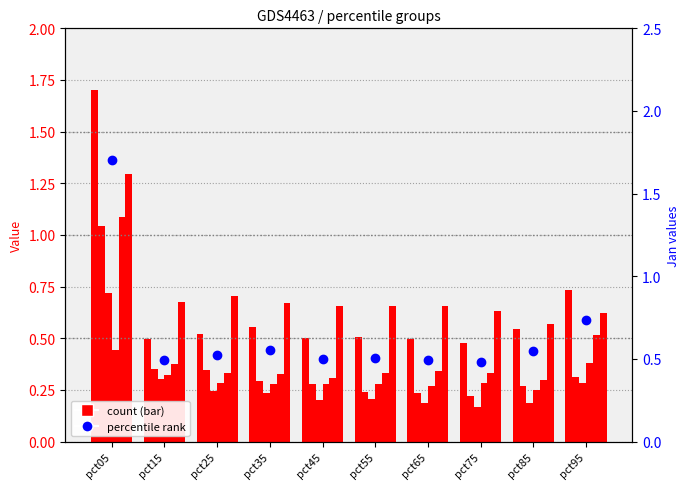

The Jan (dot) series shows 0.7 at pct55. True or false?

False